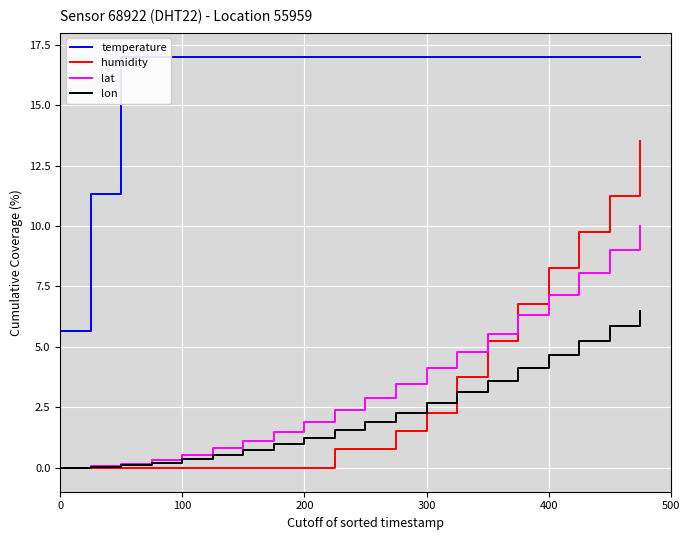

Which series has the largest total across all categories?

temperature